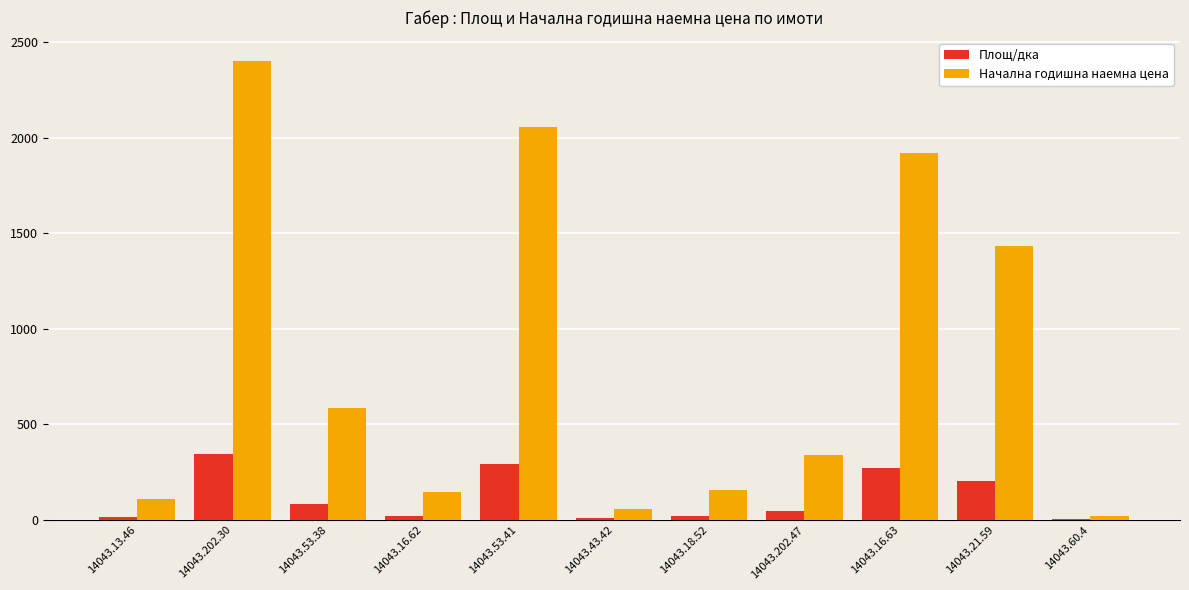

Read the Площ/дка value at 14043.18.52.

22.2